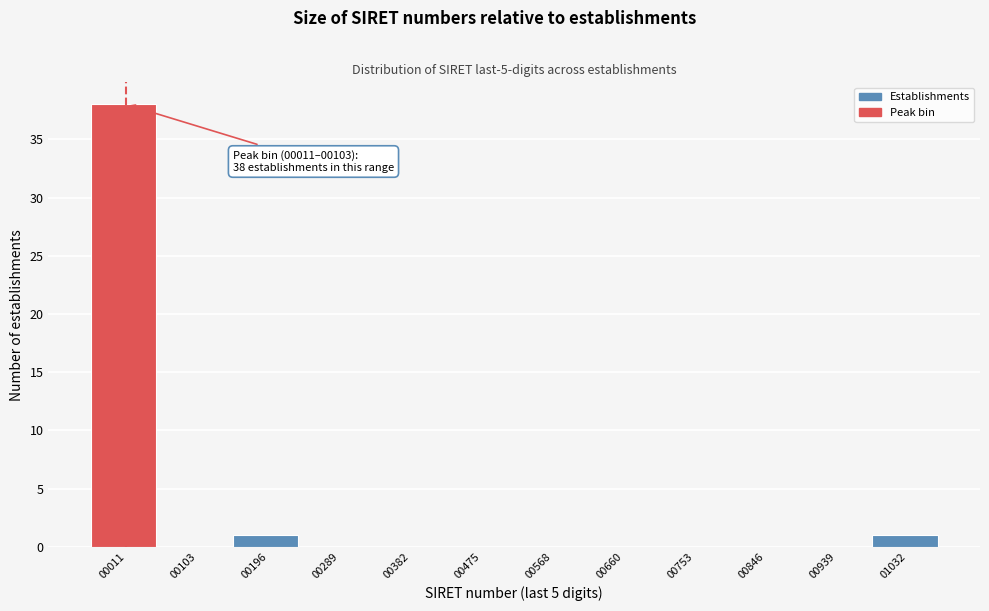

Reading left to right, extract all data points from this chart.

00011=38	00103=0	00196=1	00289=0	00382=0	00475=0	00568=0	00660=0	00753=0	00846=0	00939=0	01032=1